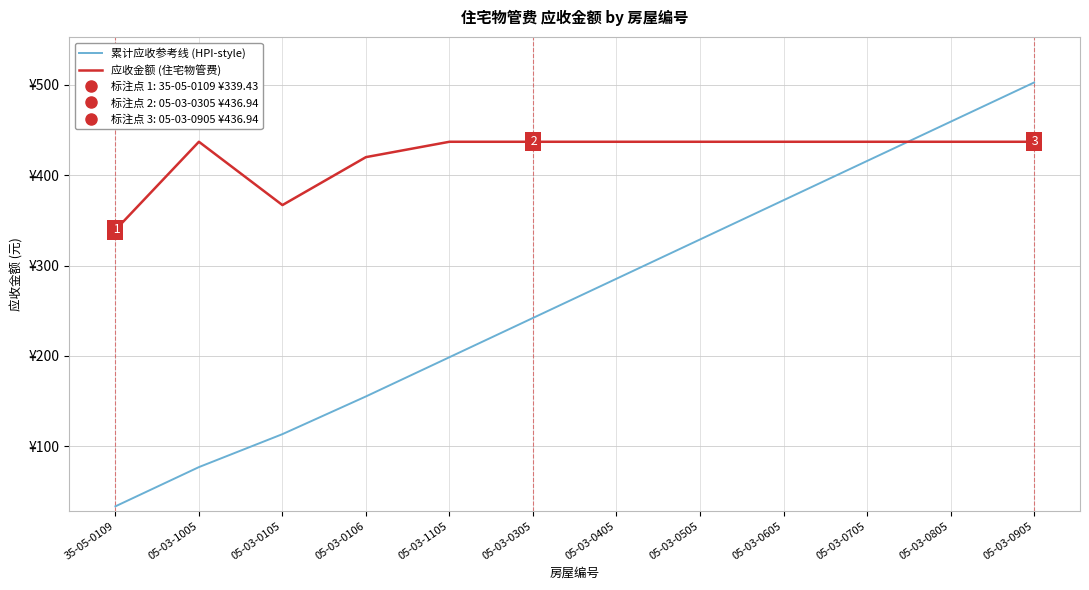

The value of 应收金额 (住宅物管费) at 05-03-0305 is 218.9. True or false?

False